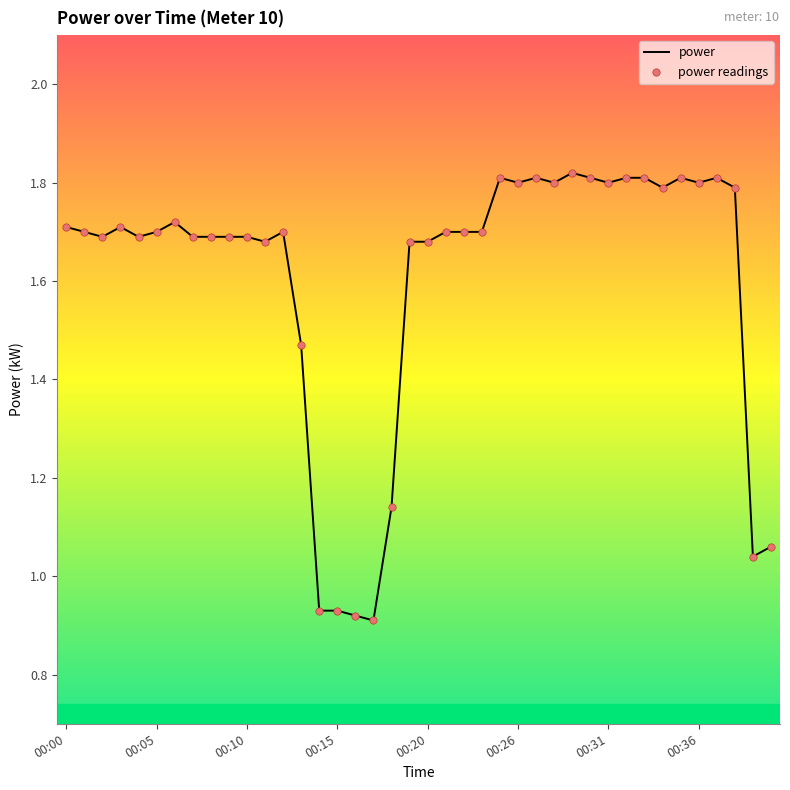

Is this an area chart (filled region under the line)?

No